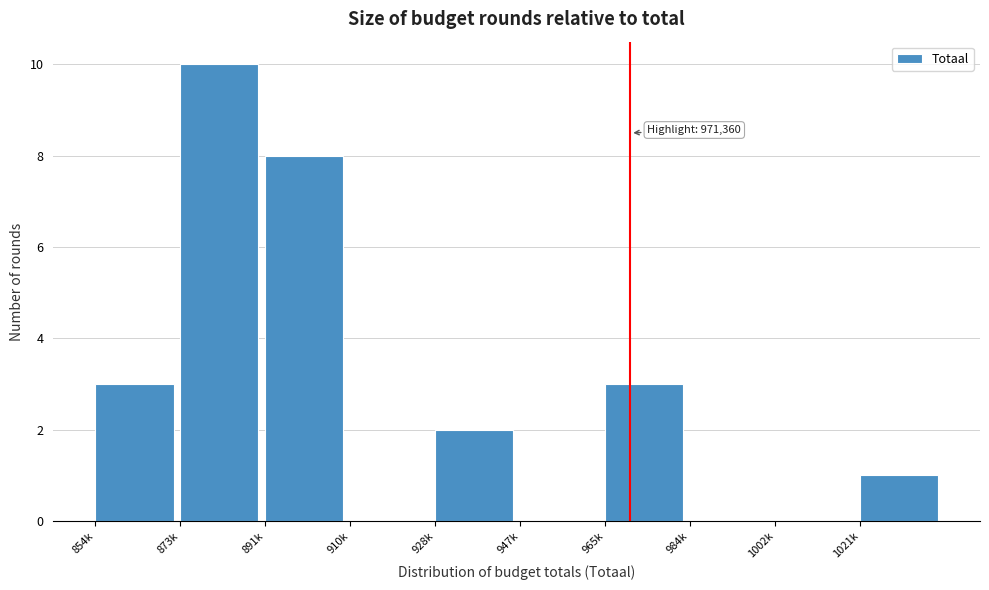

Reading left to right, transcribe all the data shown in this chart.

854k=3	873k=10	891k=8	910k=0	928k=2	947k=0	965k=3	984k=0	1002k=0	1021k=1